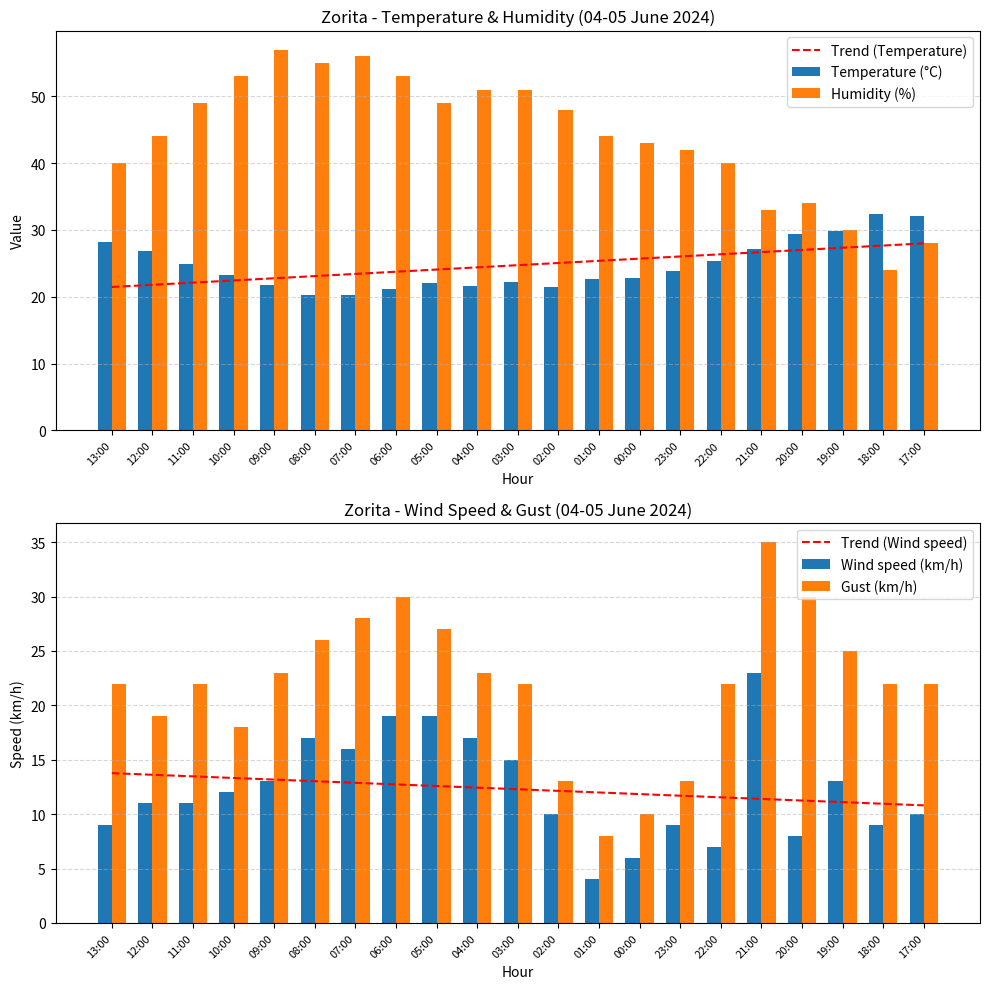

What position from the right is 19:00?

3